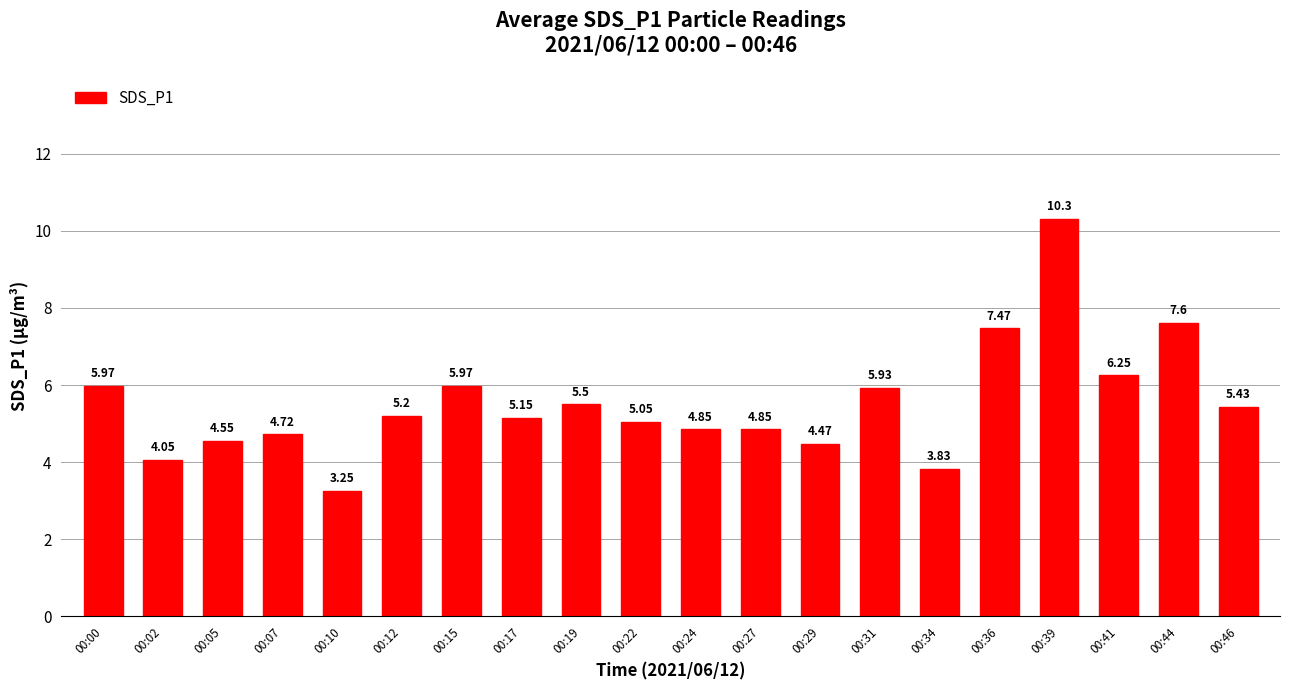

The value at 00:44 is 13.2. True or false?

False